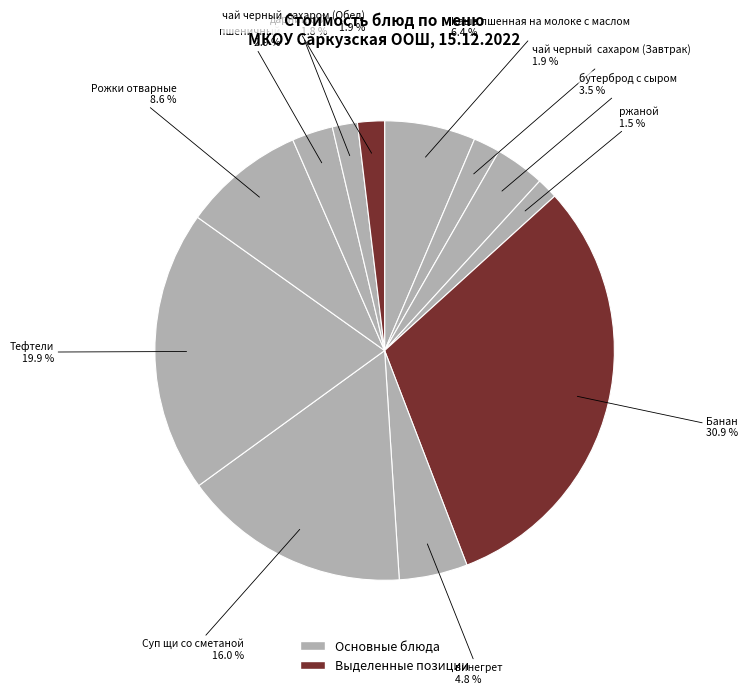

Count the number of slices in the pie.

12